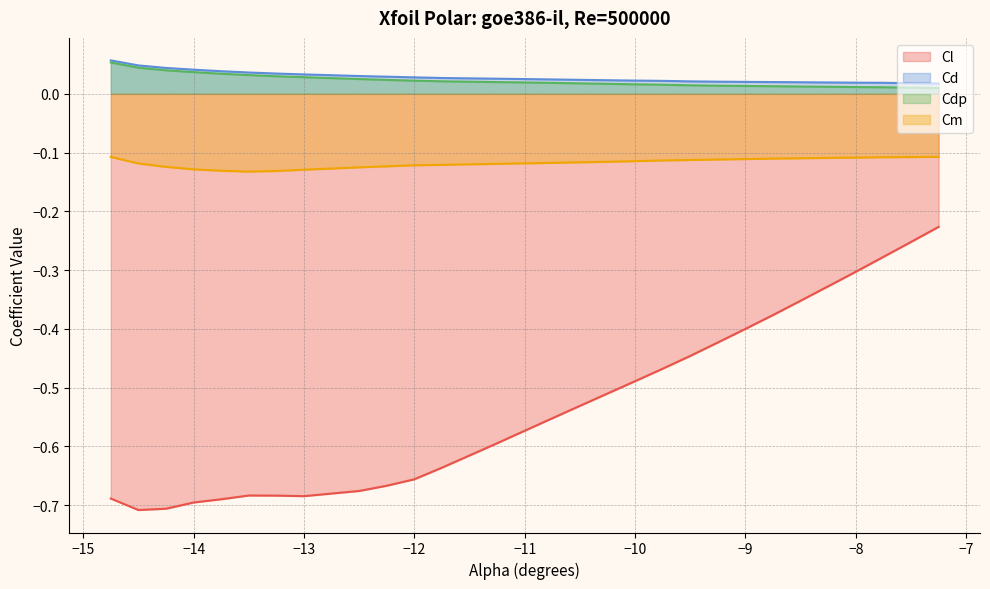

At which label does Cm reach its peak?

-7.25